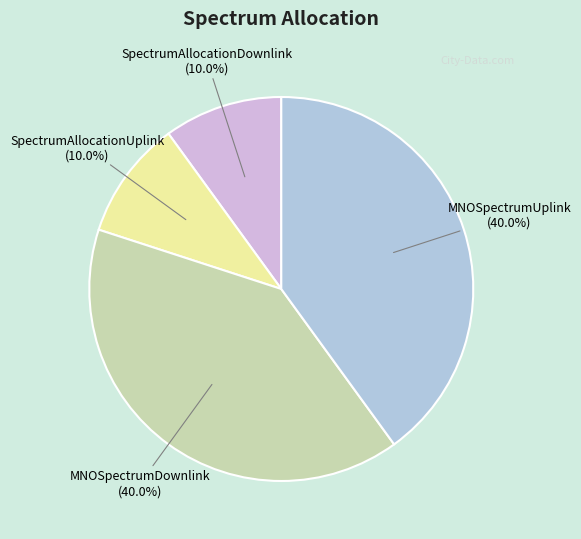

What percentage do MNOSpectrumDownlink (40.0%) and MNOSpectrumUplink (40.0%) together represent?

80.0%